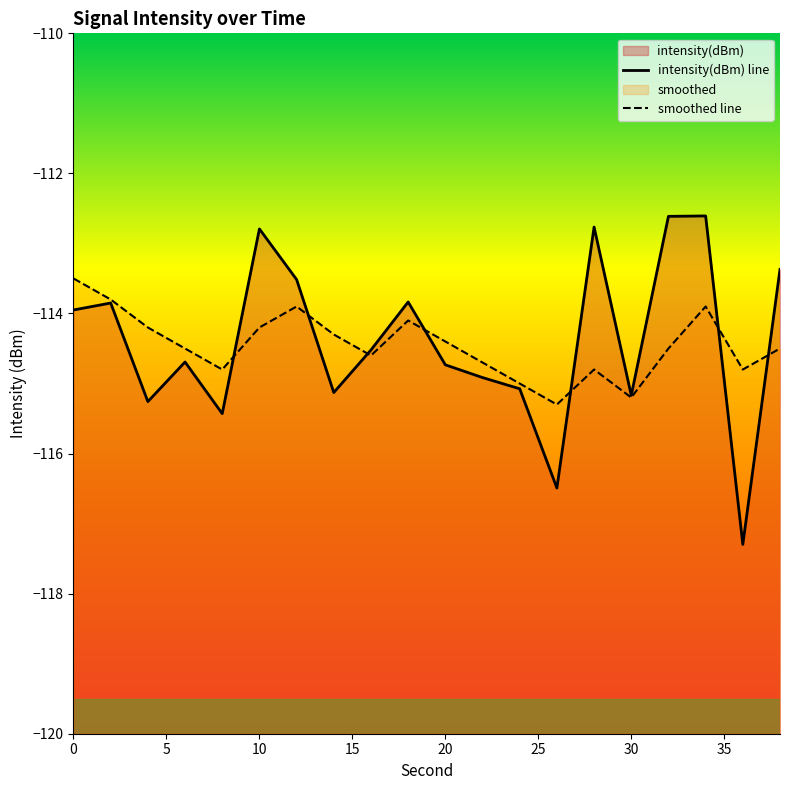

After their last crossing, which series has the higher values: intensity(dBm) line or smoothed line?

intensity(dBm) line